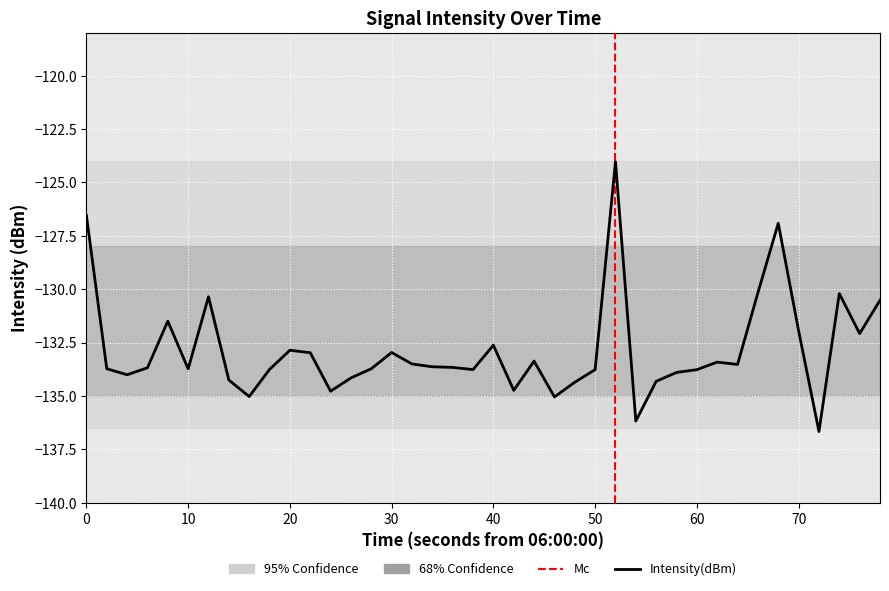

Reading right to left, what are all the values shown in this chart?

-130.5	-132.1	-130.2	-136.7	-131.9	-126.9	-130.2	-133.5	-133.4	-133.8	-133.9	-134.3	-136.2	-124.0	-133.8	-134.4	-135.0	-133.4	-134.7	-132.6	-133.8	-133.7	-133.6	-133.5	-133.0	-133.7	-134.2	-134.8	-133.0	-132.9	-133.8	-135.0	-134.3	-130.4	-133.7	-131.5	-133.7	-134.0	-133.7	-126.6